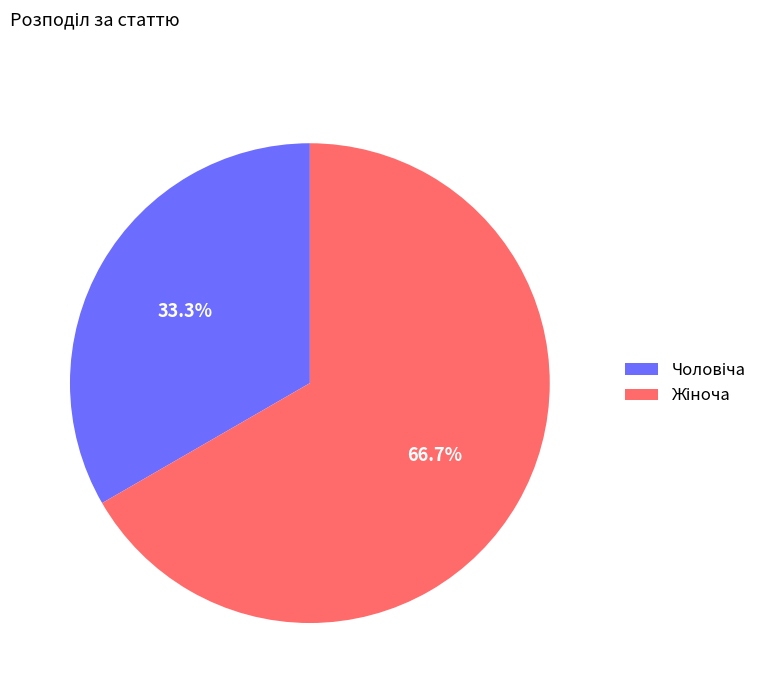

Does any single category account for the majority?

Yes